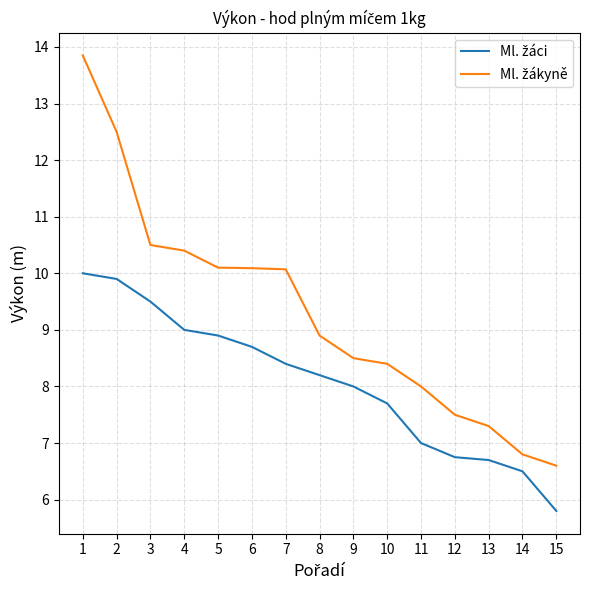

What is the total value across all series at 2?

22.4